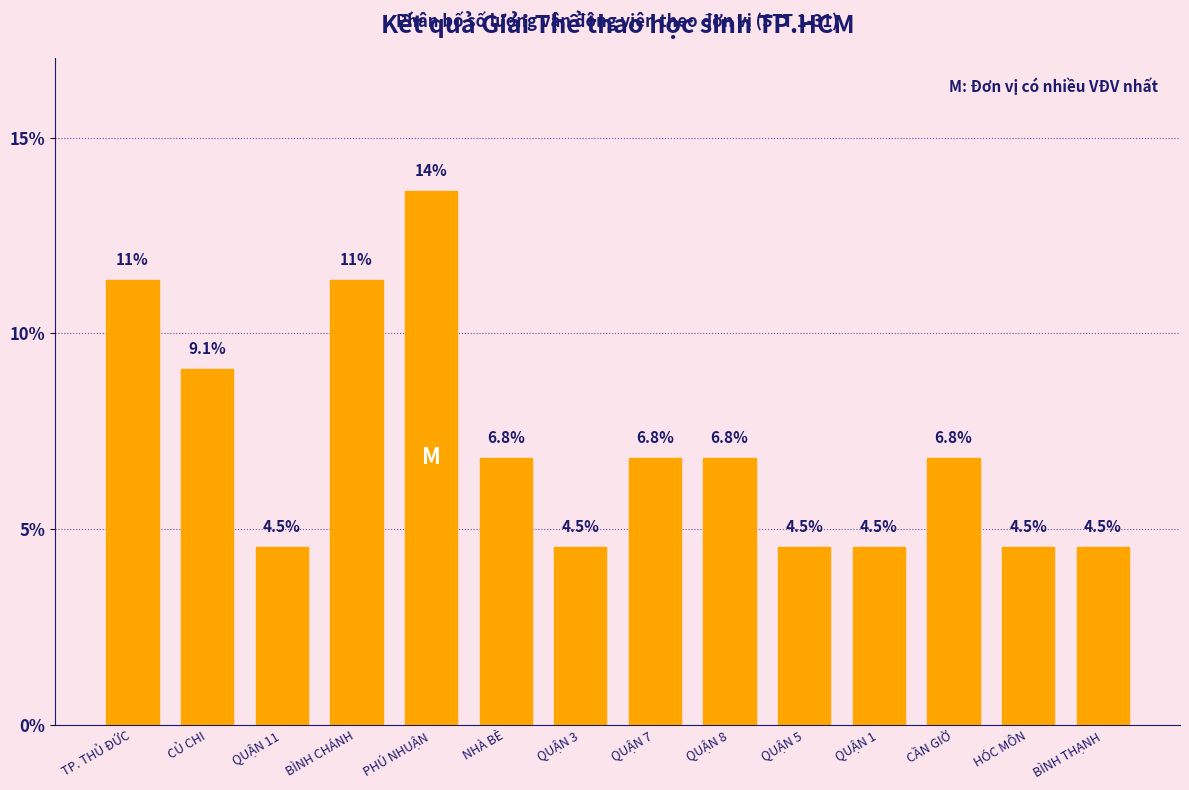

Reading left to right, transcribe all the data shown in this chart.

TP. THỦ ĐỨC=11.4	CỦ CHI=9.1	QUẬN 11=4.5	BÌNH CHÁNH=11.4	PHÚ NHUẬN=13.6	NHÀ BÈ=6.8	QUẬN 3=4.5	QUẬN 7=6.8	QUẬN 8=6.8	QUẬN 5=4.5	QUẬN 1=4.5	CẦN GIỜ=6.8	HÓC MÔN=4.5	BÌNH THẠNH=4.5